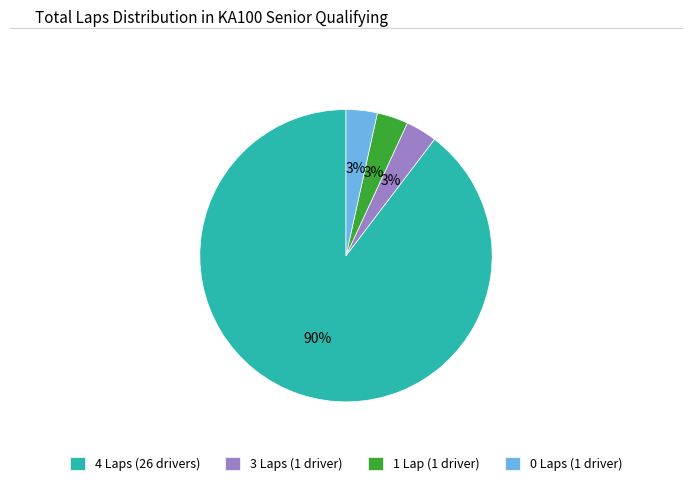

Do 1 Lap (1 driver) and 0 Laps (1 driver) together represent more than half of the pie?

No